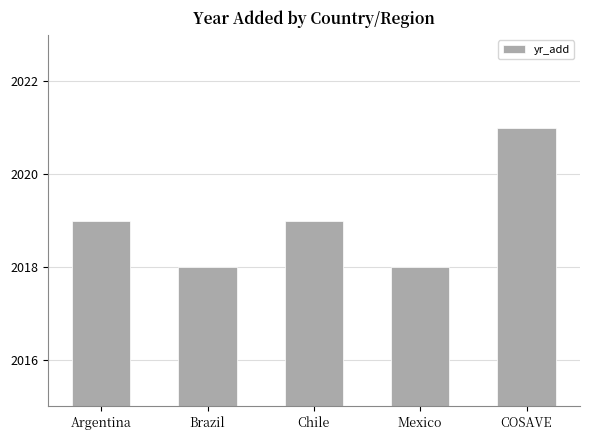

What is the maximum value shown in the chart?

2021